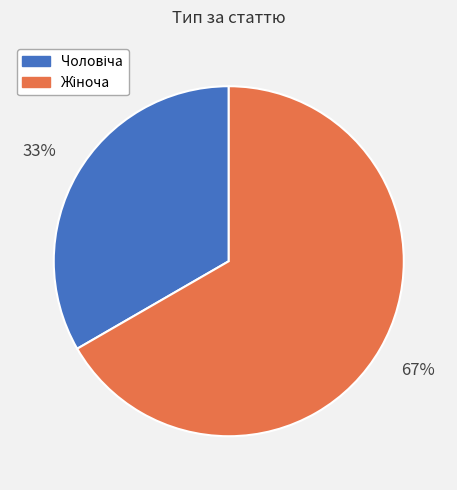

Does any single category account for the majority?

Yes